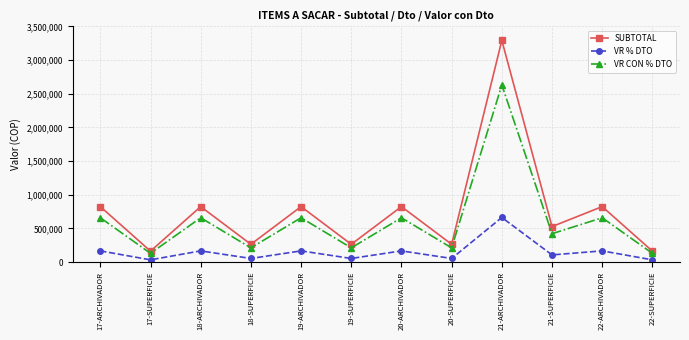

Is the value of VR % DTO at 21-SUPERFICIE greater than the value of SUBTOTAL at 19-SUPERFICIE?

No